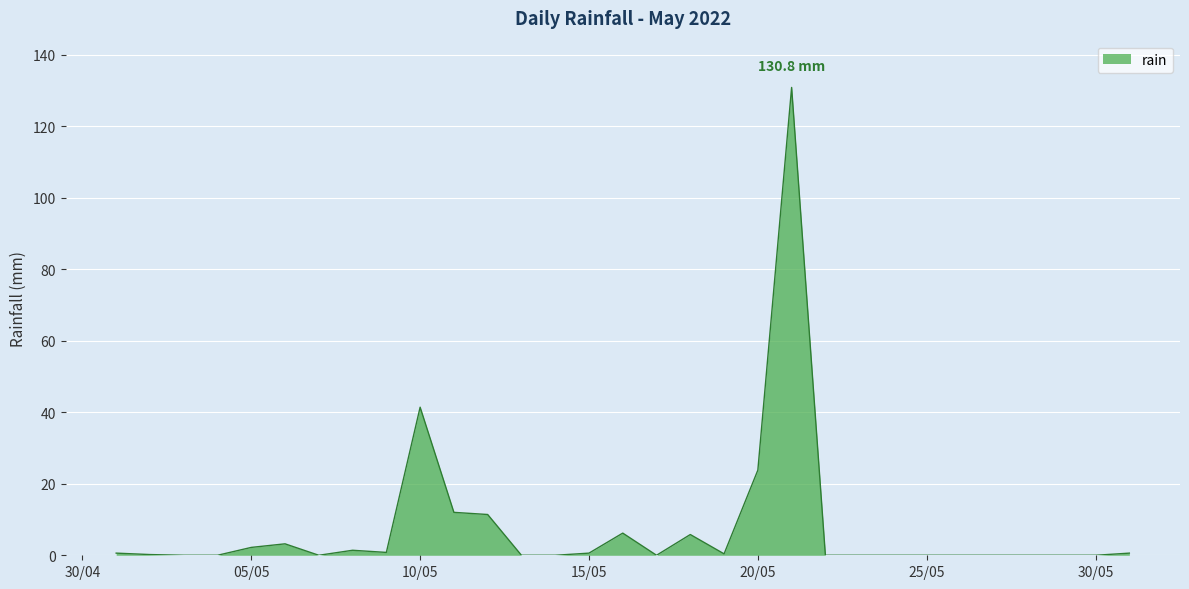

What is the maximum value shown in the chart?

130.8